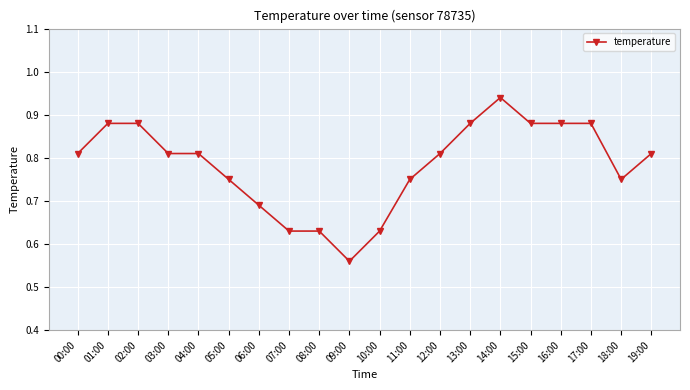

Is this an area chart (filled region under the line)?

No